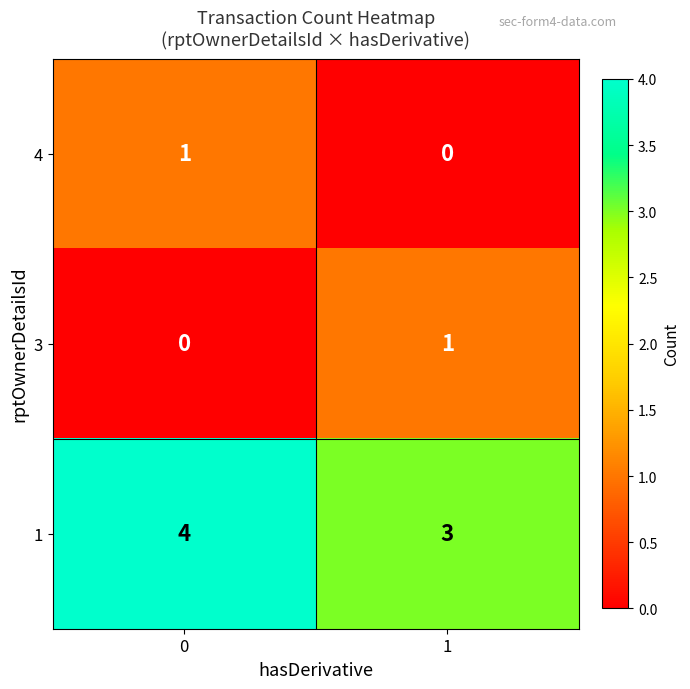

How many data points does each series have?

2